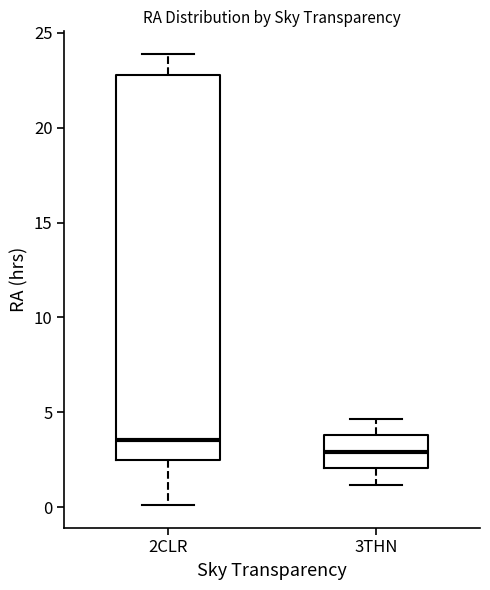

Reading left to right, read every box against the y-axis: the position of its median line, the range the box covers, and the ends of its whiskers. The values are not printed on the chart, so give them approximately, as read against the axis.

2CLR: median 3.5, box 2.5 to 23.0, whiskers 0.0 to 24.0
3THN: median 3.0, box 2.0 to 4.0, whiskers 1.0 to 4.5